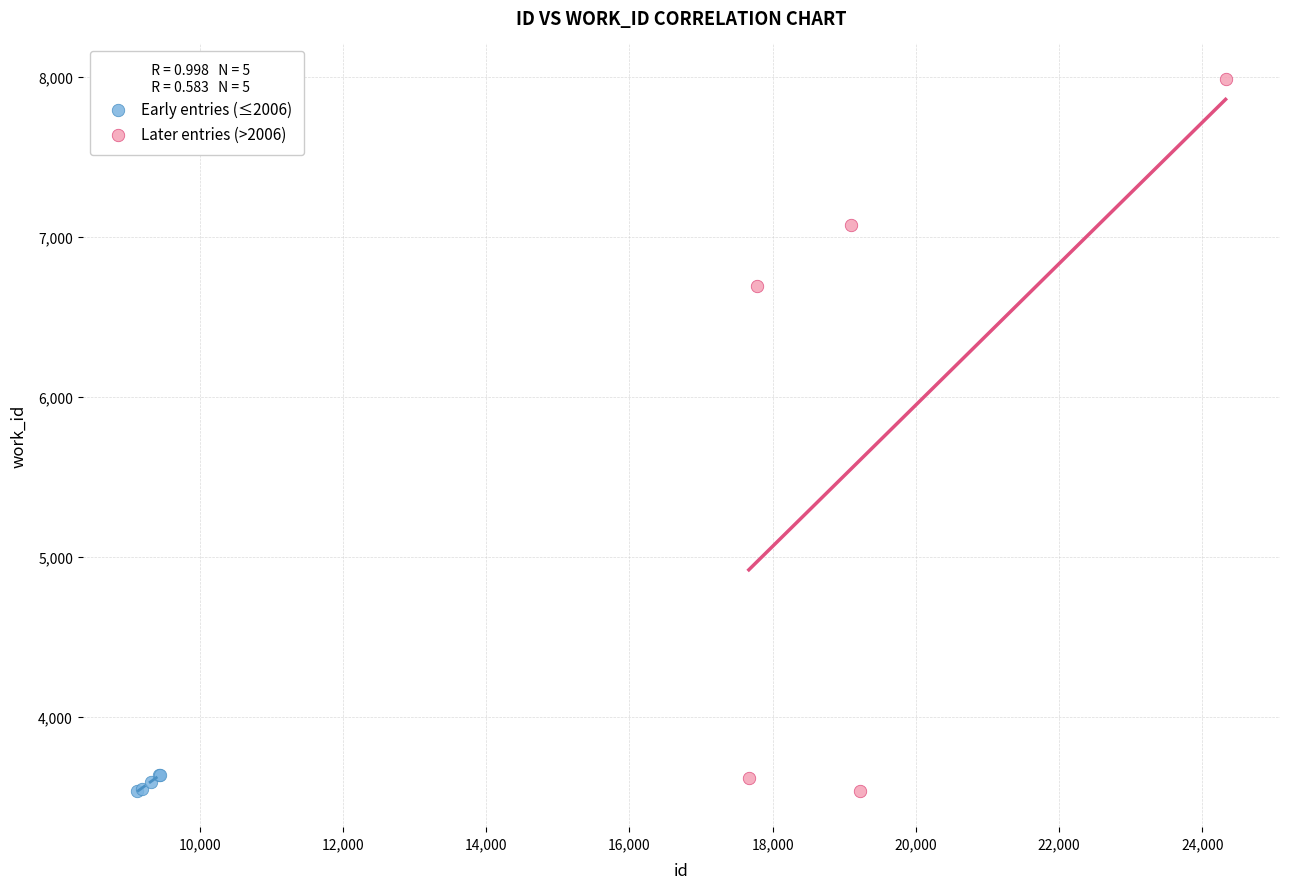

Which series has the largest Y range (max minus min)?

Later entries (>2006)